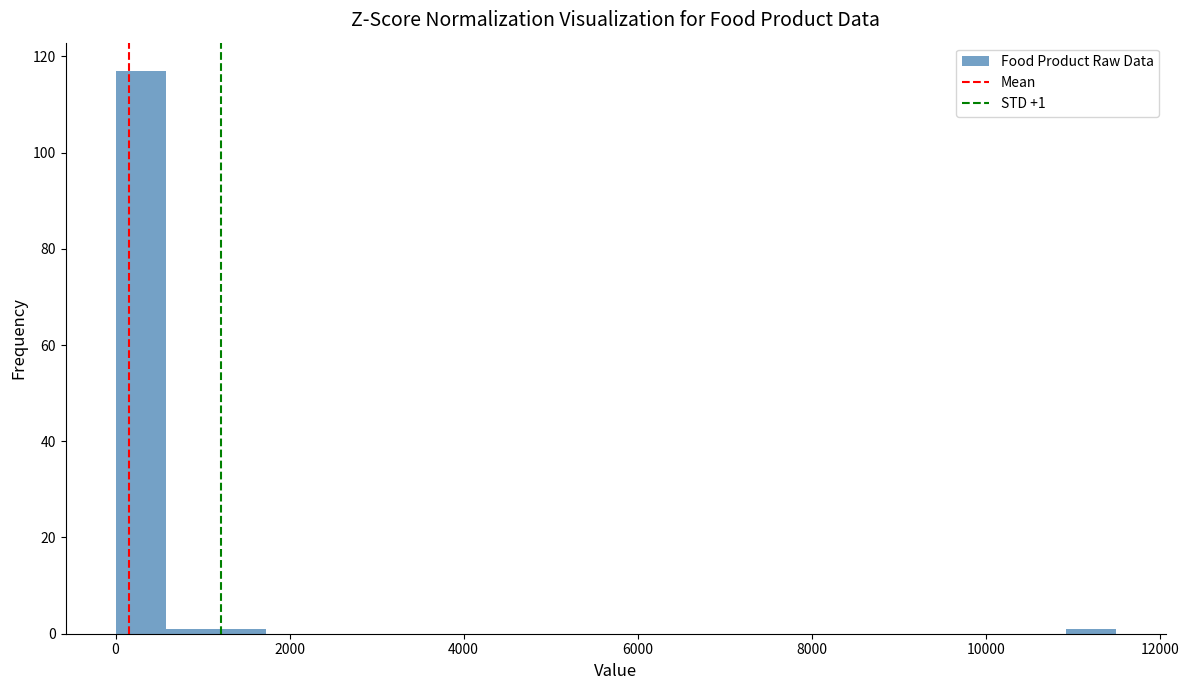

Around what value on the x-axis is the tallest bar? Give the approximate position of its centre, as read against the axis.

200